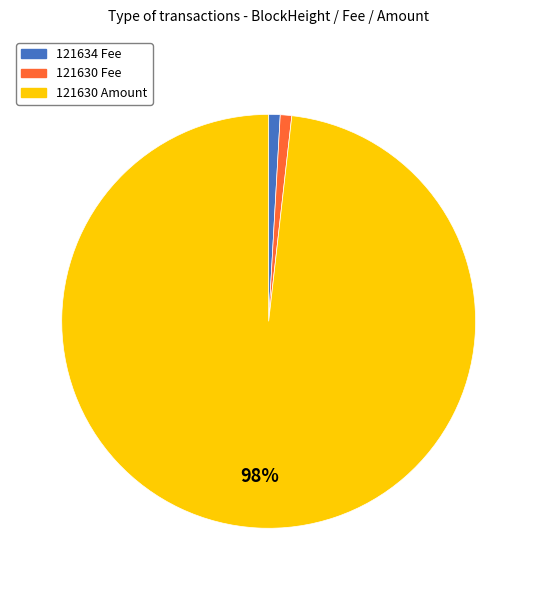

Is there any slice that represents more than half of the pie?

Yes